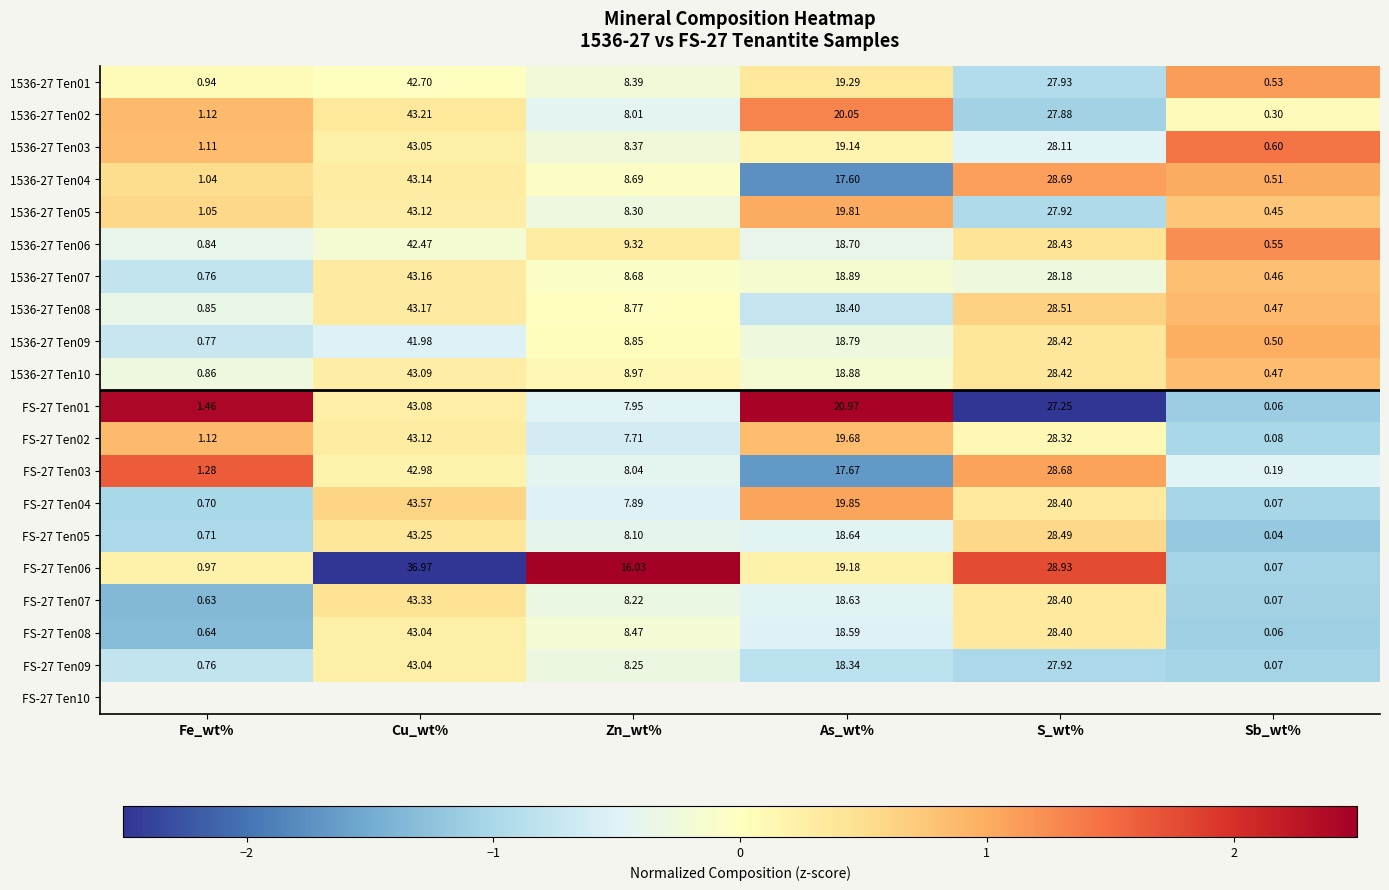

List the labels in order of 1536-27 Ten10 value, smallest first.

Sb_wt%, Fe_wt%, Zn_wt%, As_wt%, S_wt%, Cu_wt%